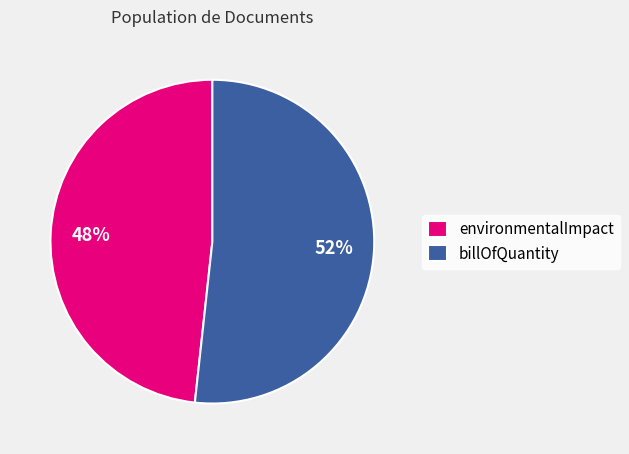

True or false: billOfQuantity accounts for 52% of the total.

True